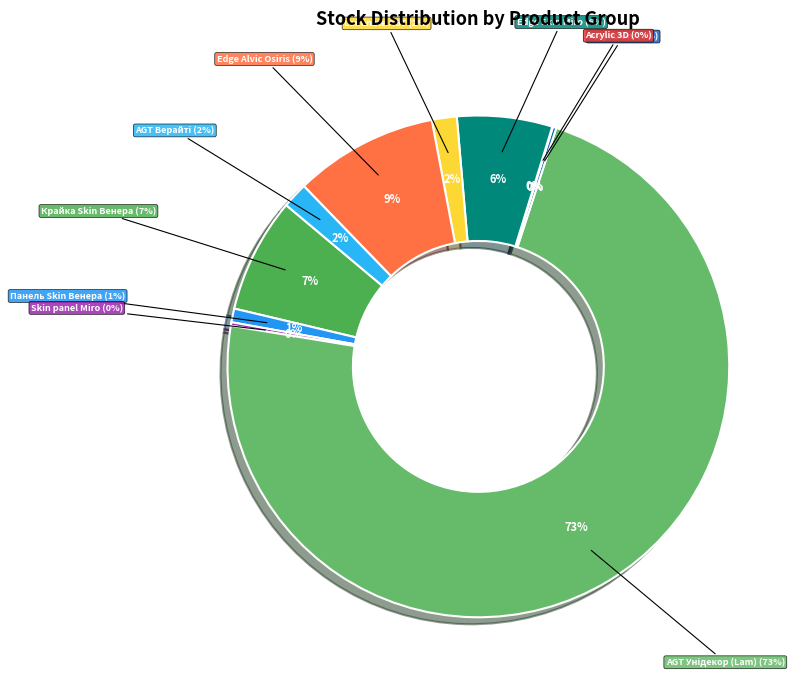

Does Edge of Alvic Osiris account for over 50% of the chart?

No